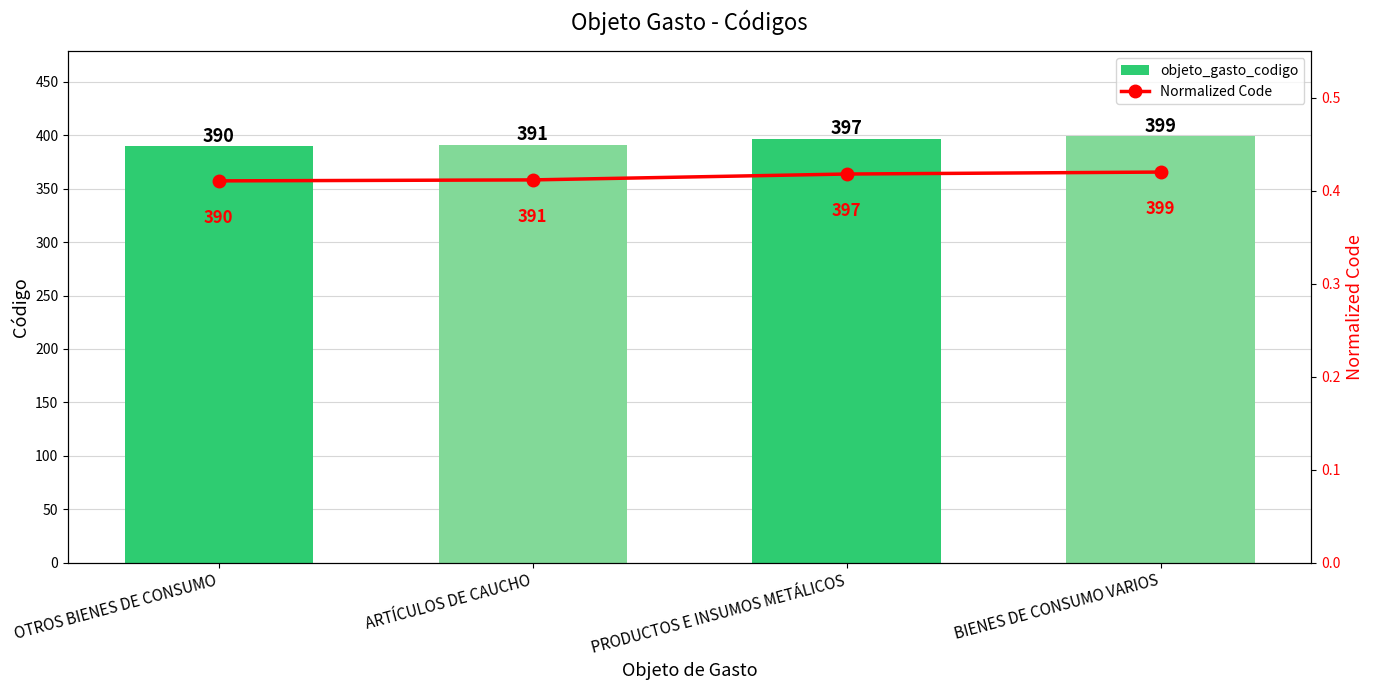

At which category is the sum across all series the highest?

BIENES DE CONSUMO VARIOS